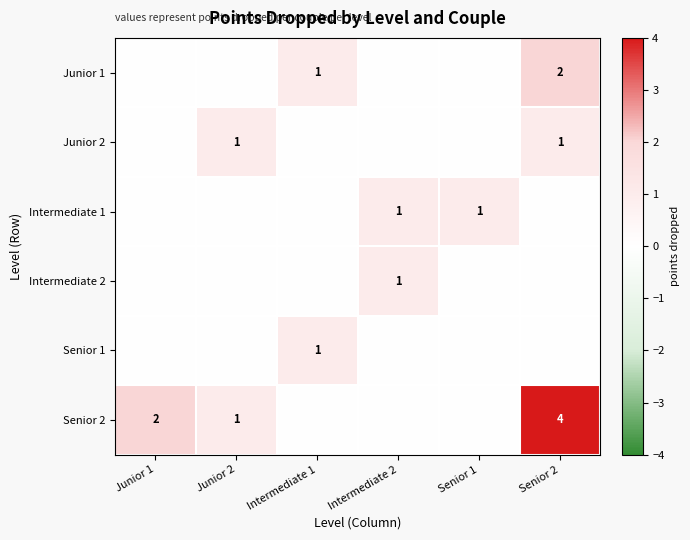

The value of Junior 1 at Senior 2 is 1. True or false?

False